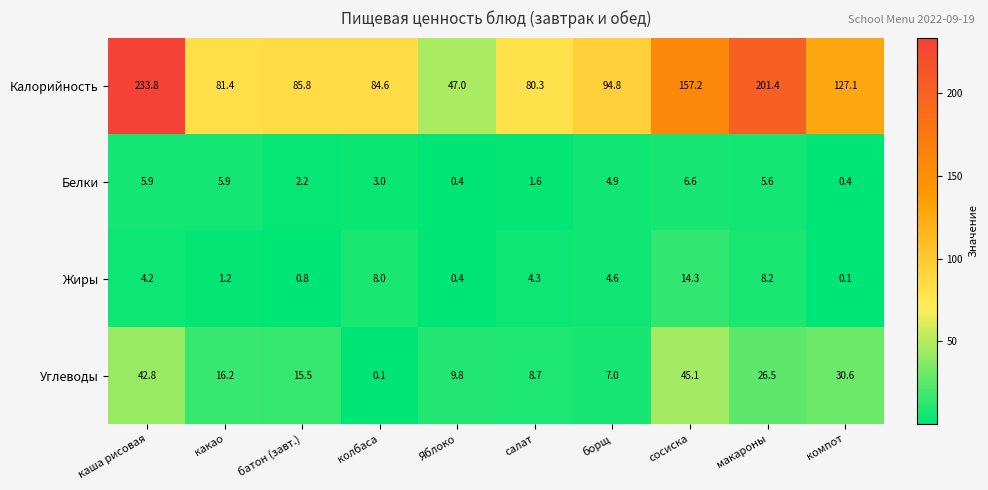

What is the maximum value shown in the chart?

233.8